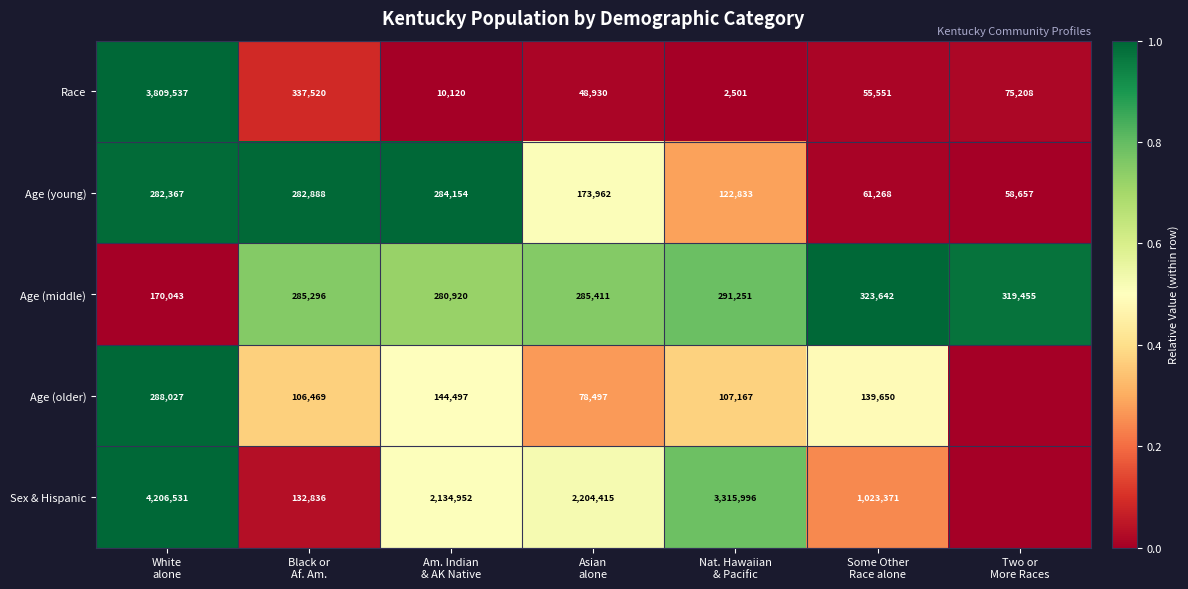

What is the highest value of the Race series?

3809537